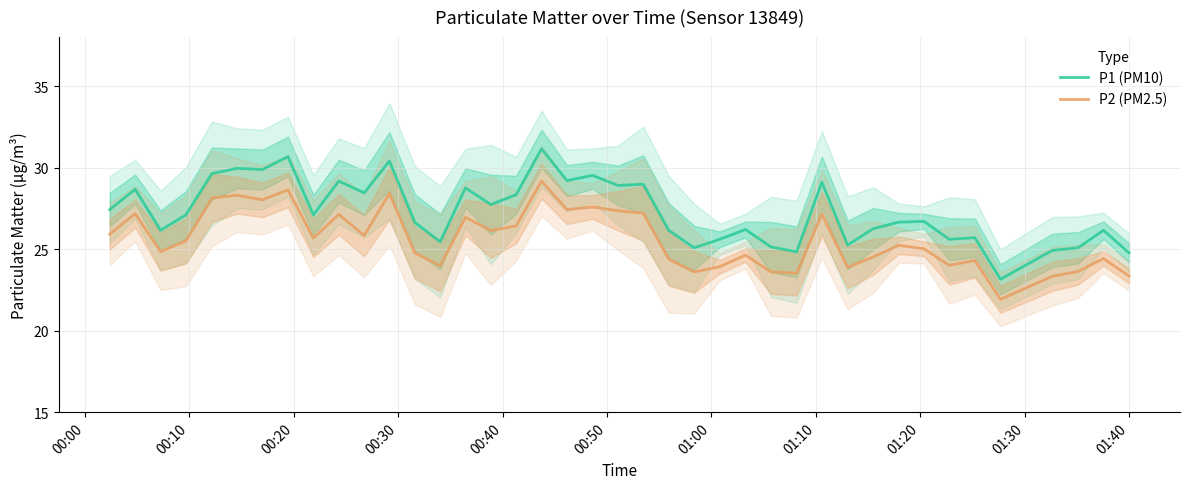

How many lines are shown in the chart?

2